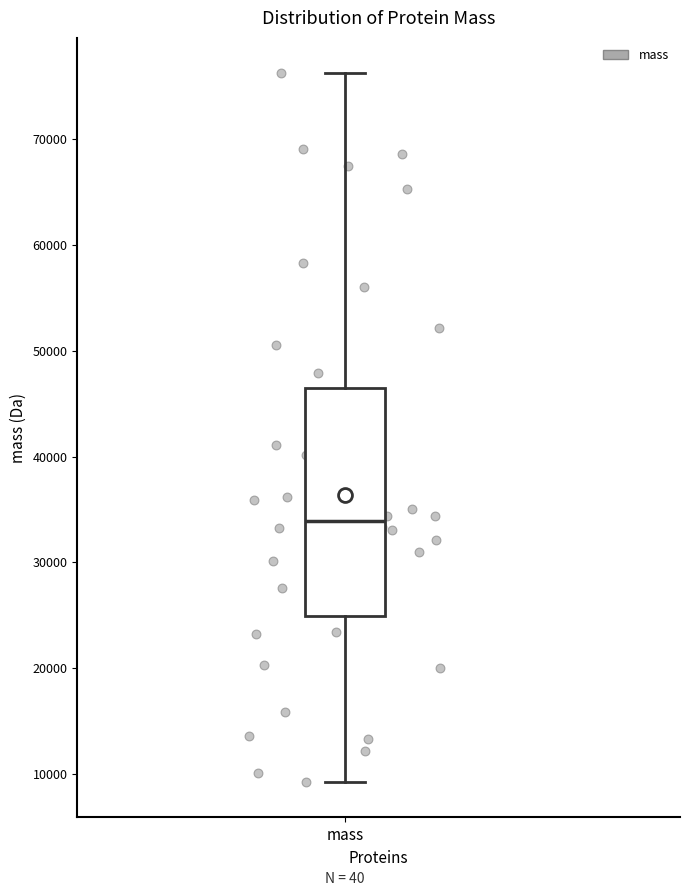

Transcribe this box plot: give where the median line is, the range the box spans, and where the two whiskers end, as read against the y-axis. The values are not printed on the chart, so give them approximately, as read against the axis.

median 34000, box 25000 to 46000, whiskers 9000 to 76000